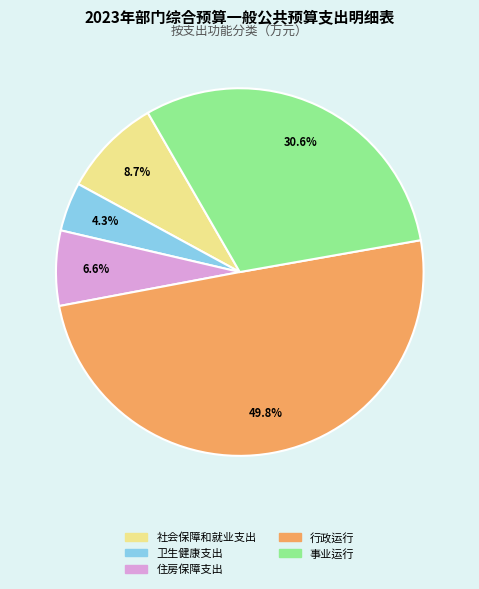

Do 住房保障支出 and 社会保障和就业支出 together represent more than half of the pie?

No